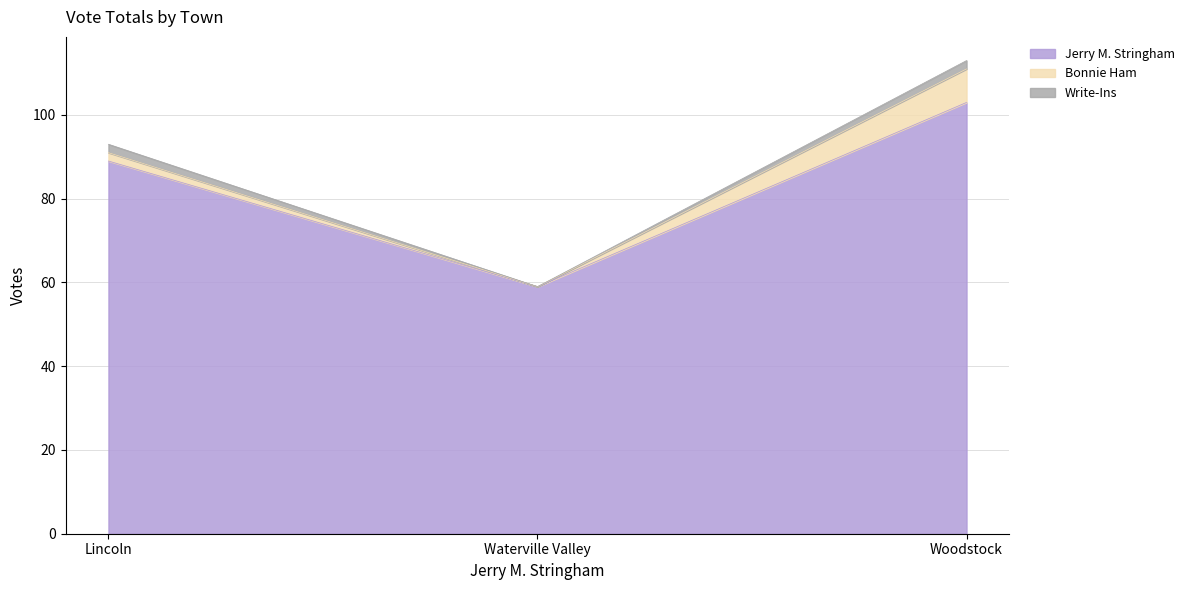

What are all the series names shown in the legend?

Jerry M. Stringham, Bonnie Ham, Write-Ins